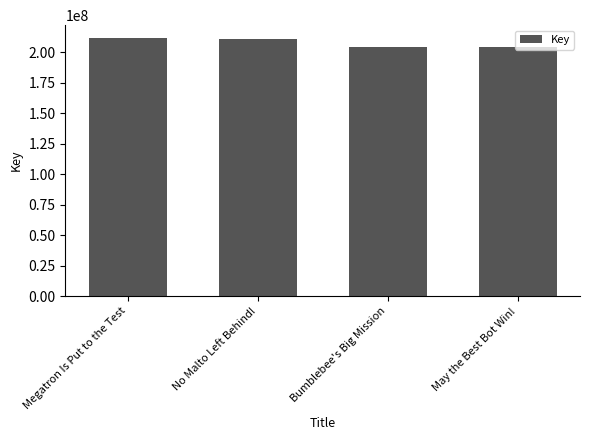

What is the minimum value shown in the chart?

204045141